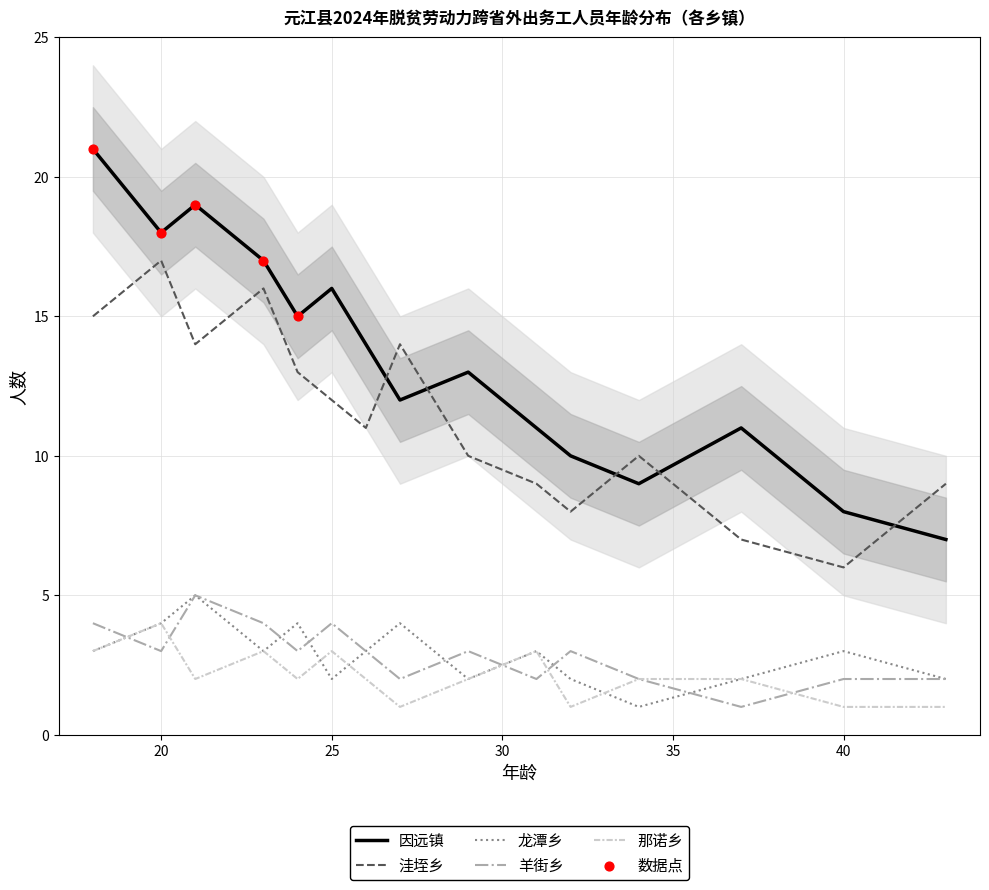

True or false: 洼垤乡 and 龙潭乡 cross at least once.

False